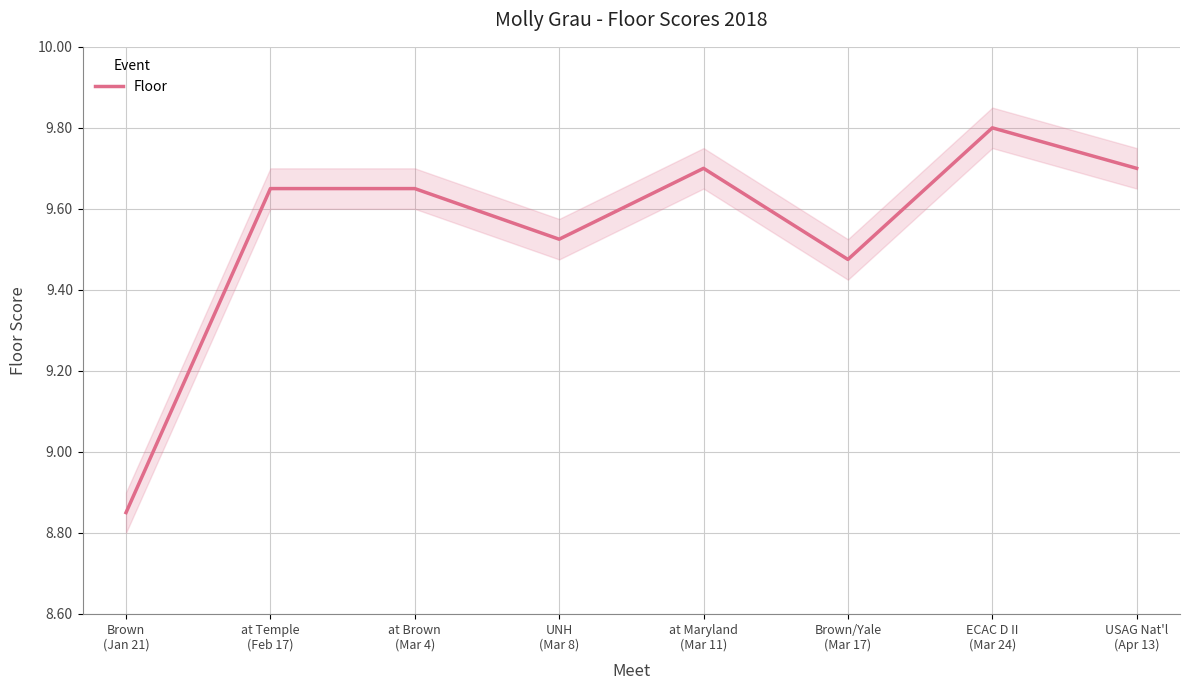

What is the difference between the maximum and minimum values?

1.0